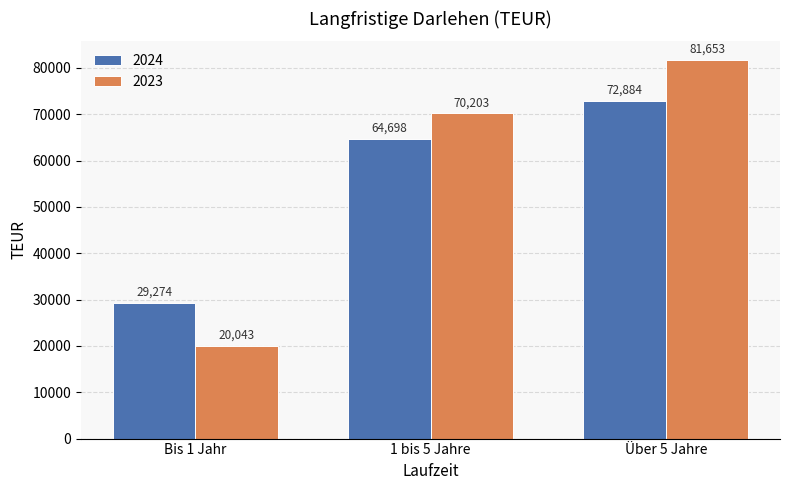

How many bars are there in each group?

2